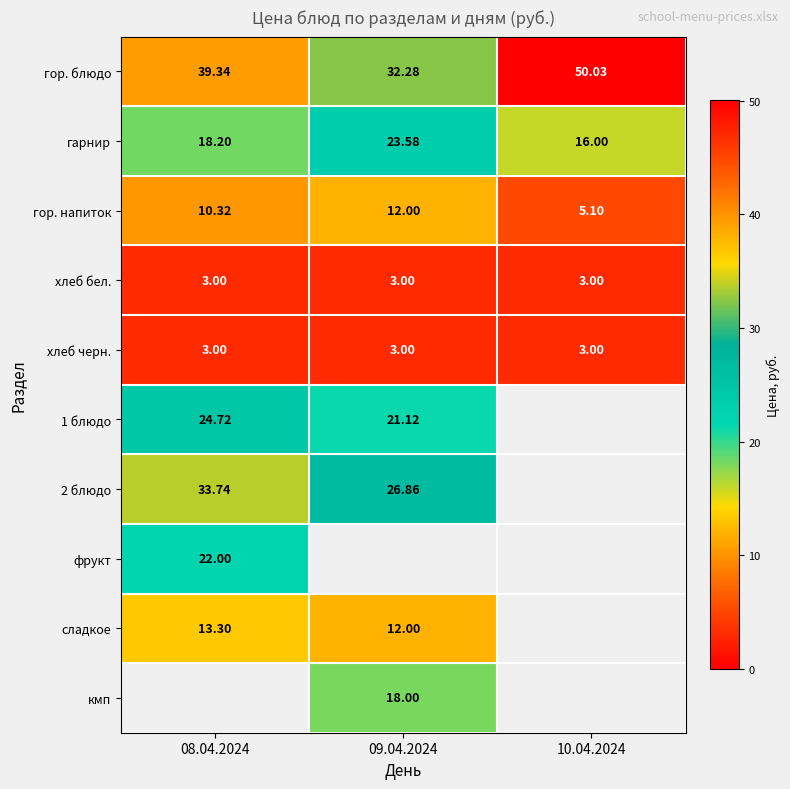

Is the value of гарнир at 09.04.2024 greater than the value of хлеб черн. at 09.04.2024?

Yes